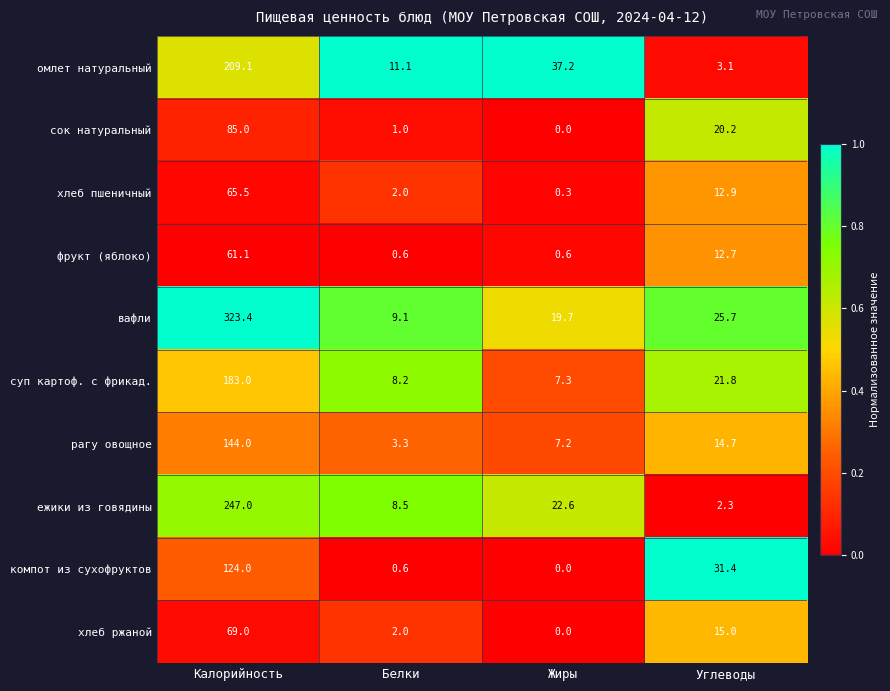

Which series changed the most between Калорийность and Углеводы?

вафли